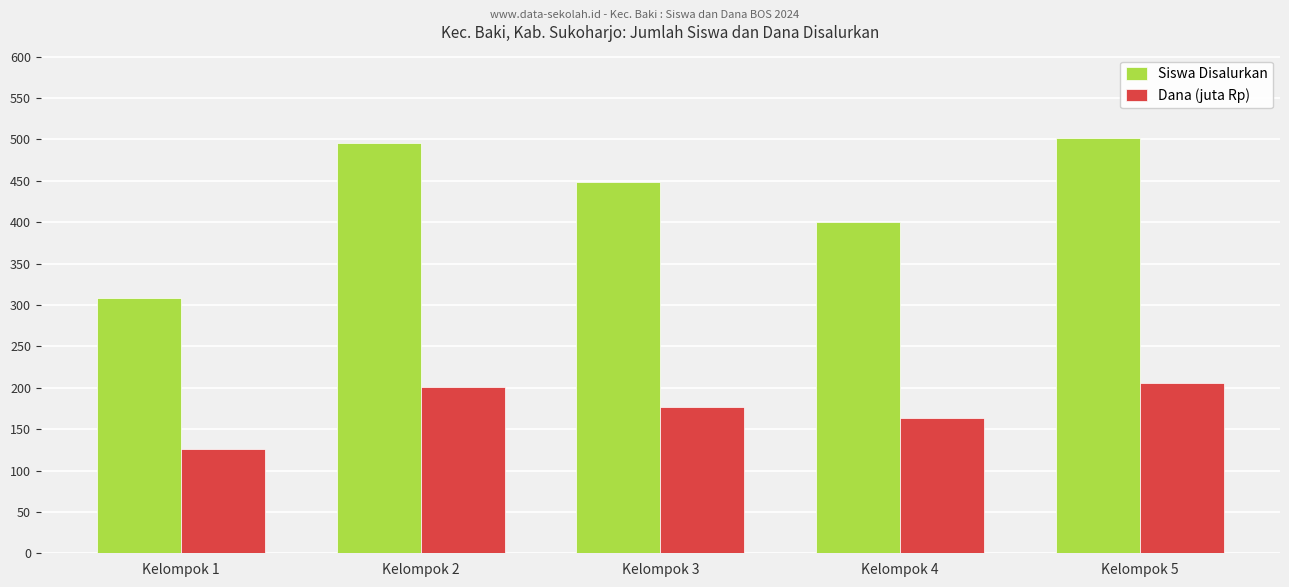

Read the Siswa Disalurkan value at Kelompok 4.

400.0